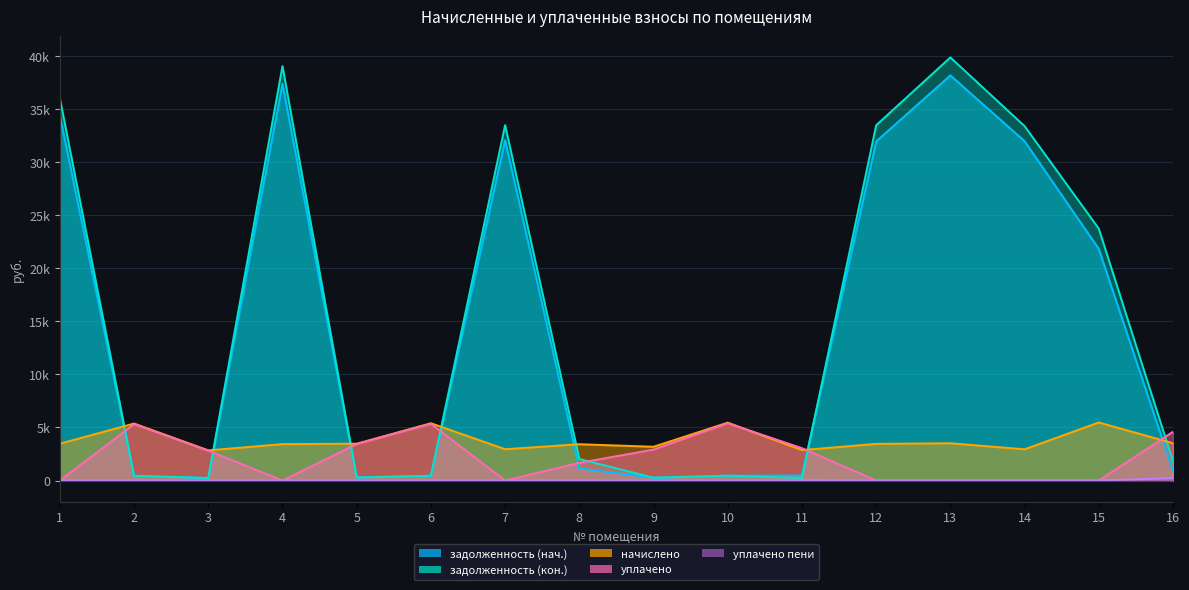

How many distinct data groups are displayed?

5